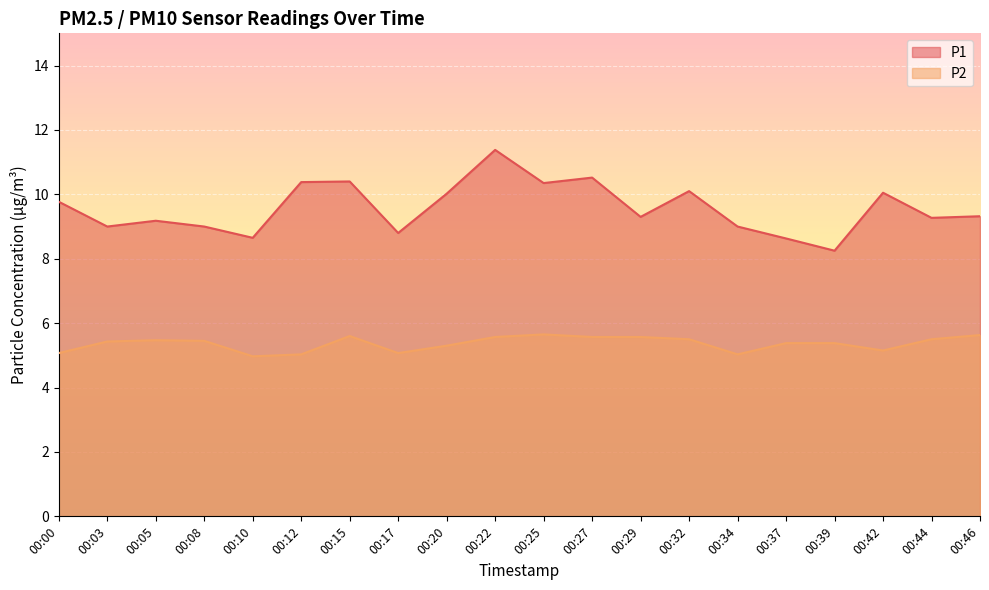

Which series has the widest spread of values?

P1